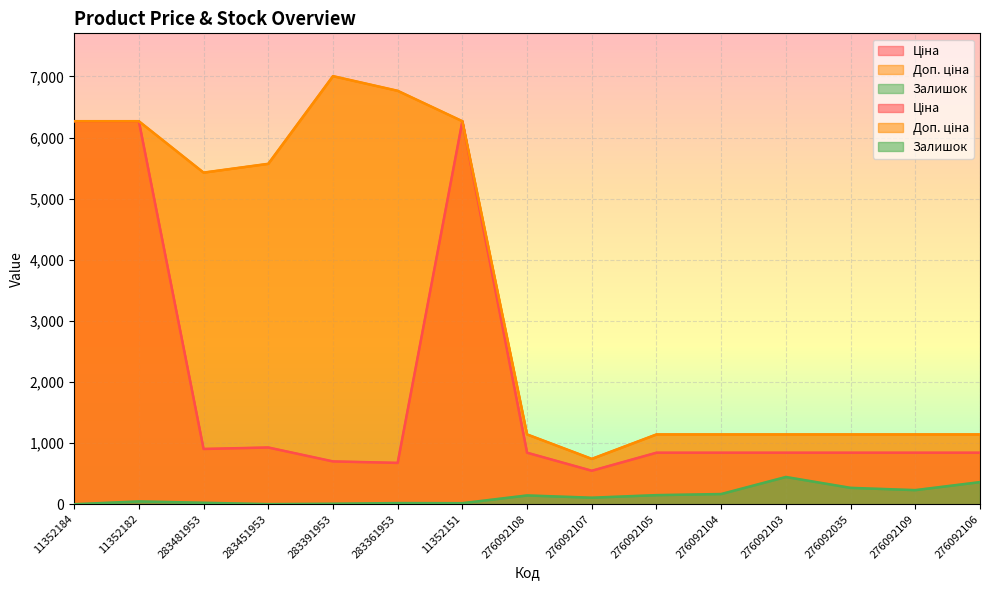

How many data points does each series have?

15